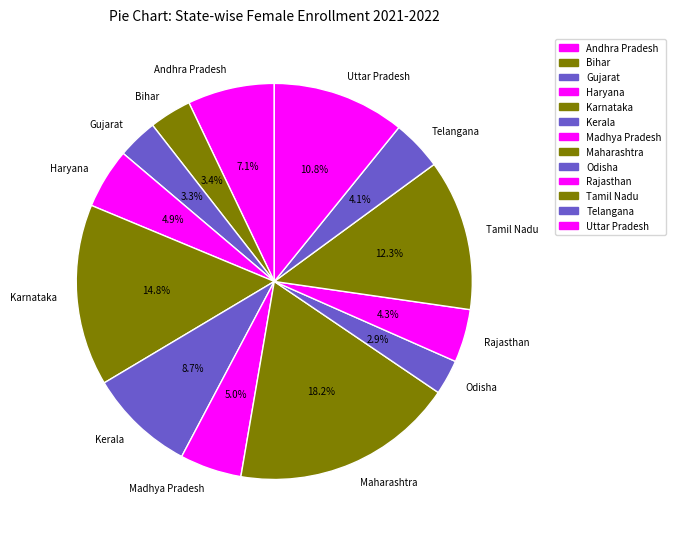

Approximately how many times larger is the value at Karnataka compared to Telangana?

3.6